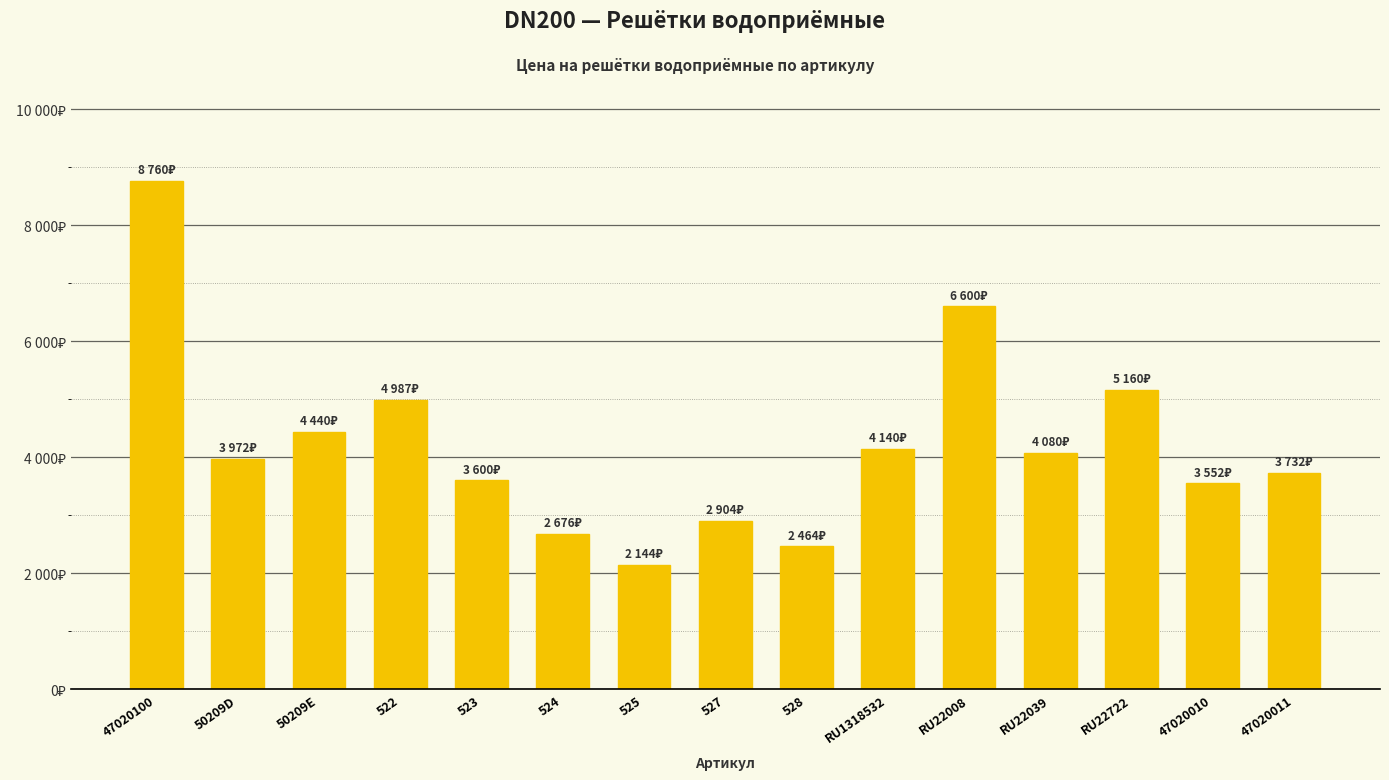

What is the difference between the second highest and minimum values?

4456